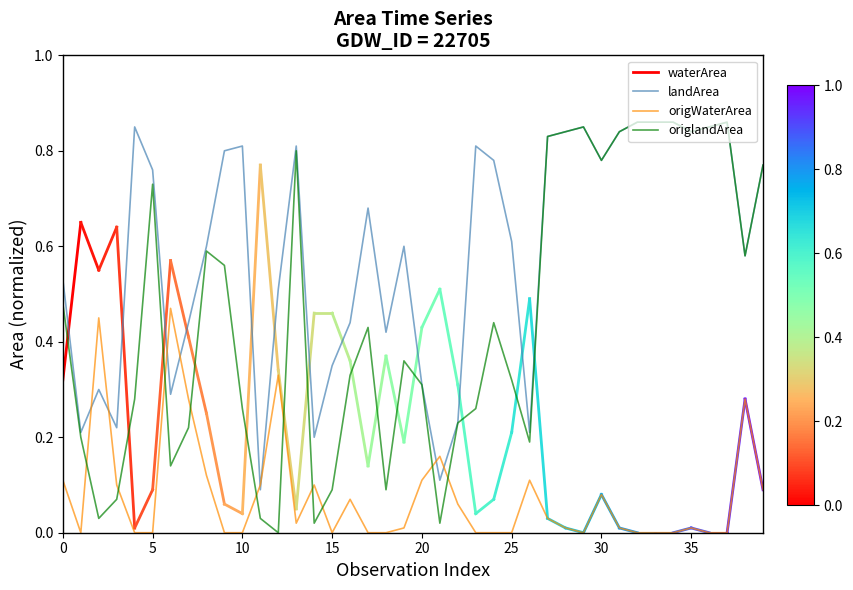

True or false: origlandArea and landArea cross at least once.

False